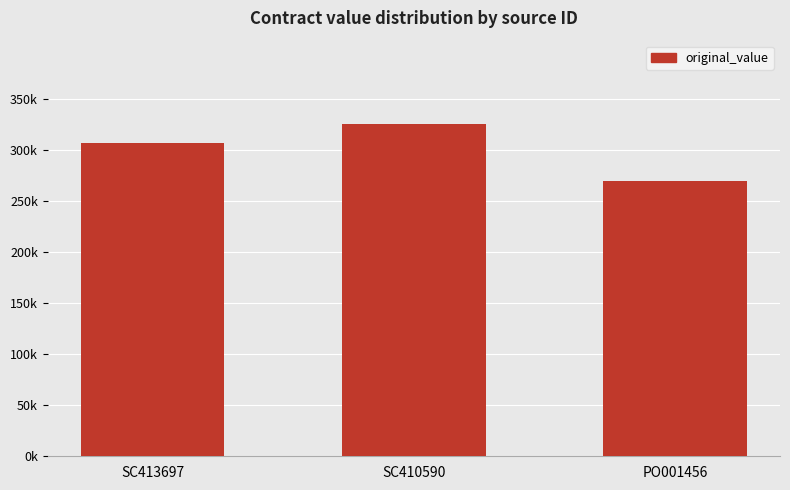

At which label is the value closest to 298000?

SC413697